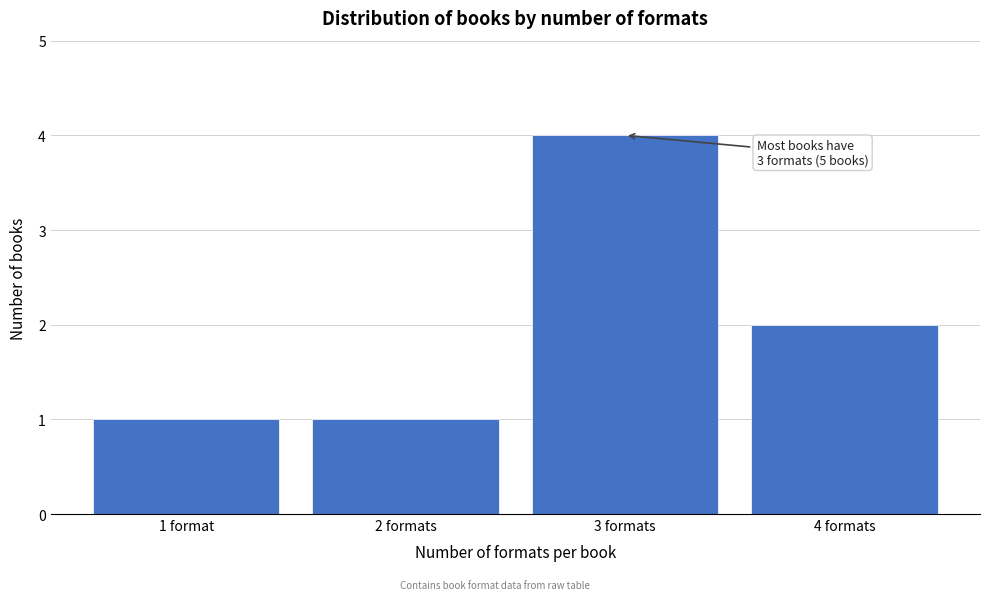

Reading right to left, what are all the values shown in this chart?

4 formats=2	3 formats=4	2 formats=1	1 format=1